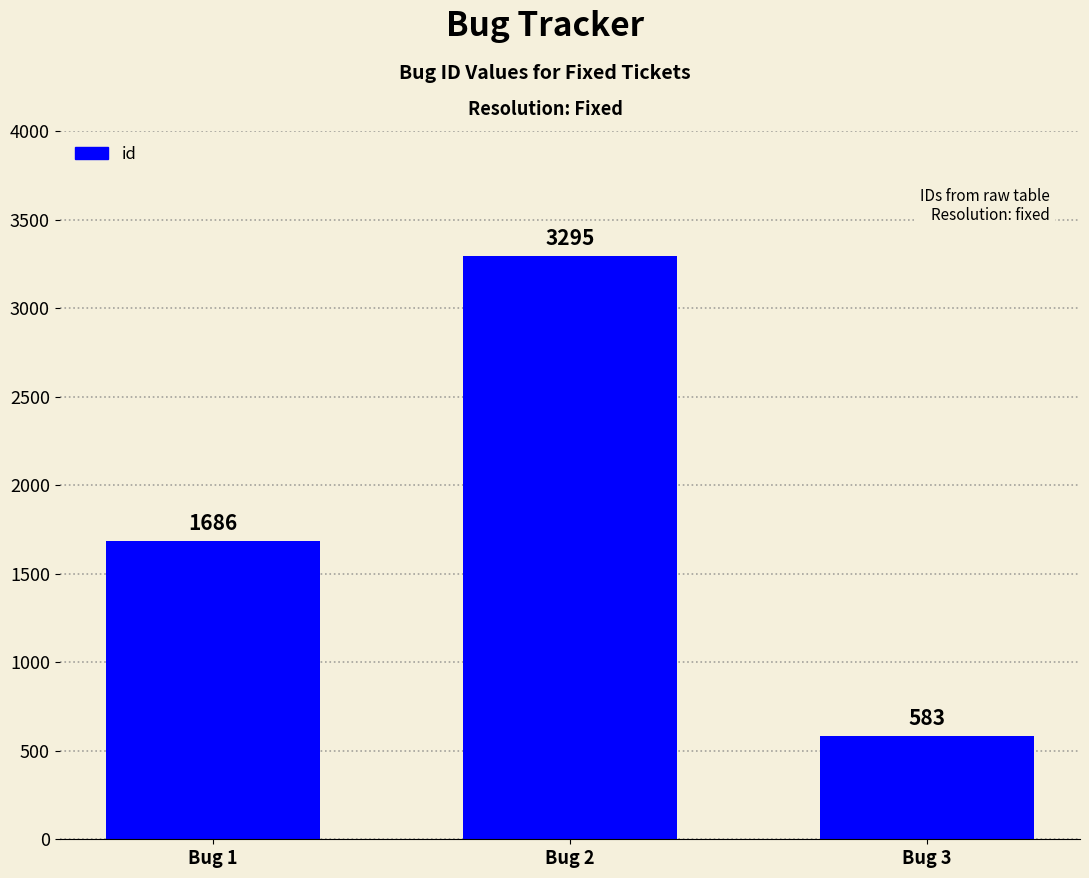

List the labels in order of value, largest first.

Bug 2, Bug 1, Bug 3